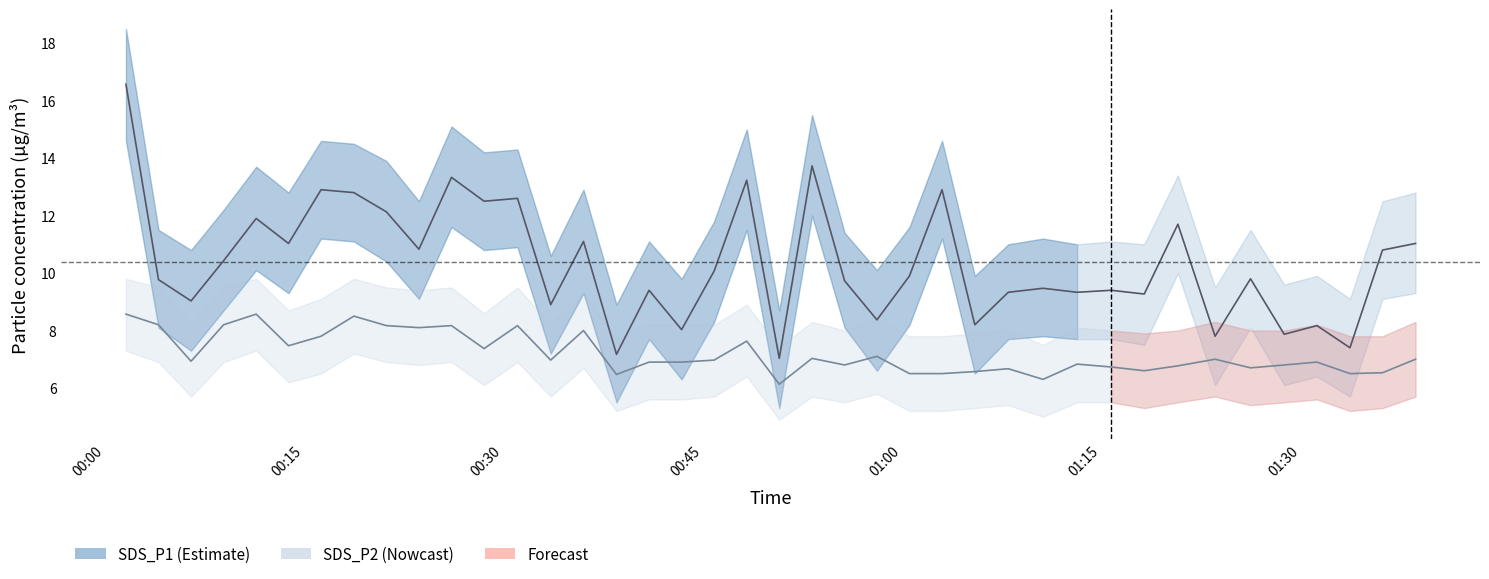

What is the value of the SDS_P1 point at the 22nd from the left?

13.7